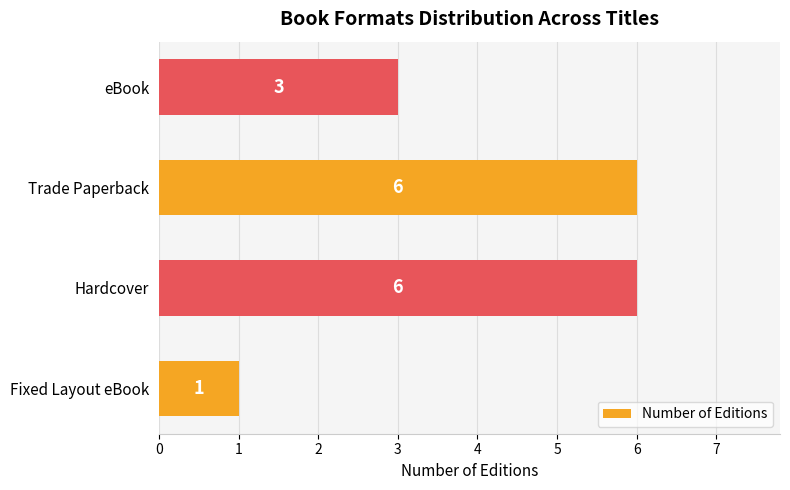

Count the number of data series in this chart.

1